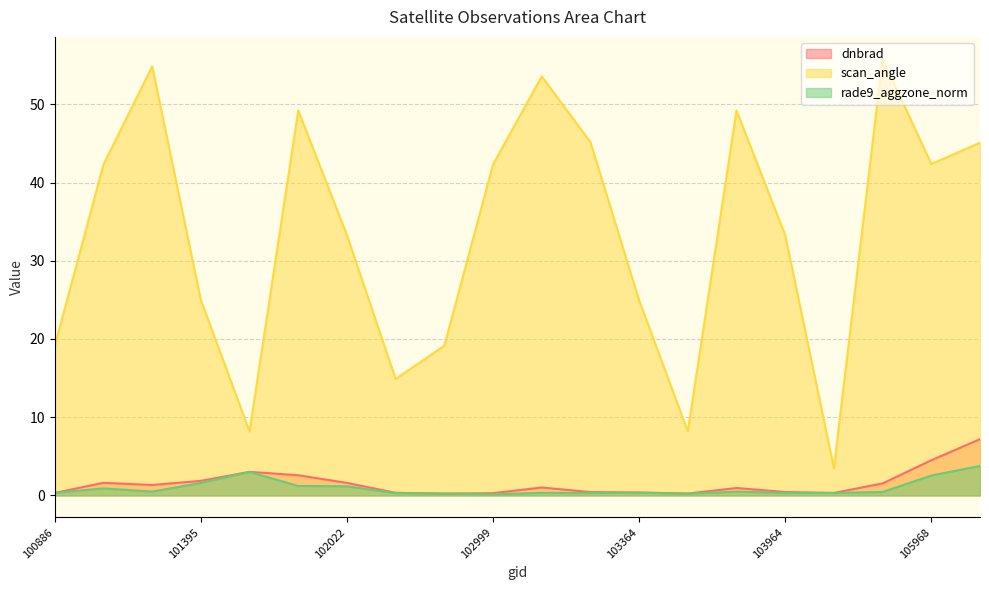

Which series has the largest total across all categories?

scan_angle